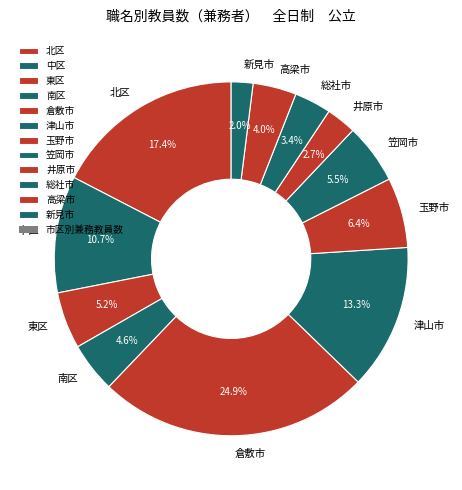

Which has a higher value, 倉敷市 or 笠岡市?

倉敷市